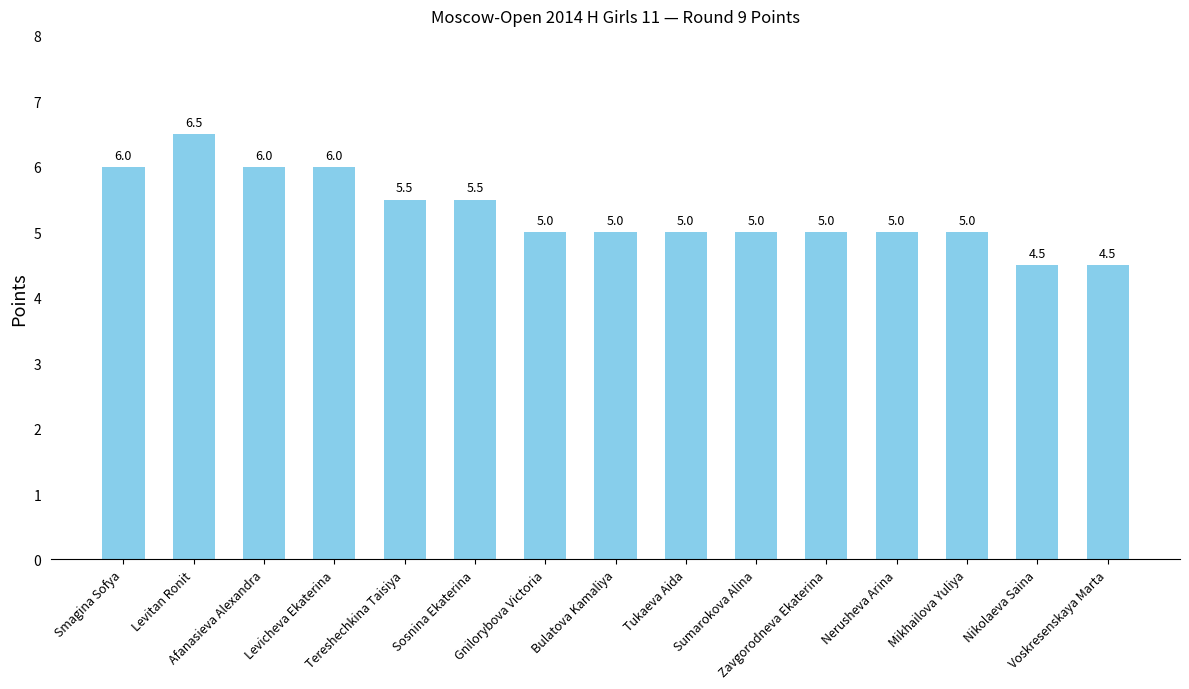

What is the average value?

5.3